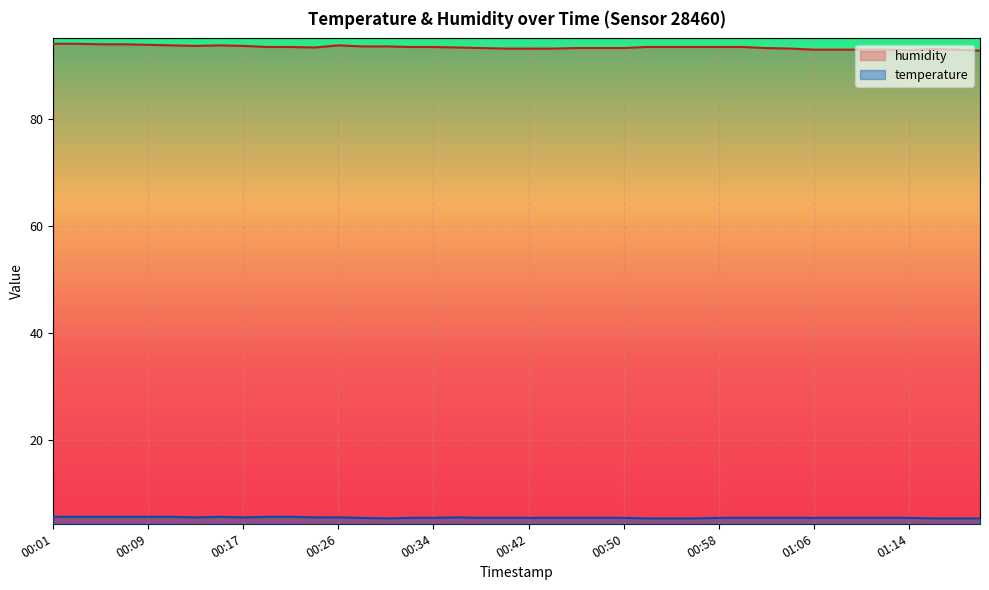

True or false: temperature has more than 1 points higher than both neighbors.

True